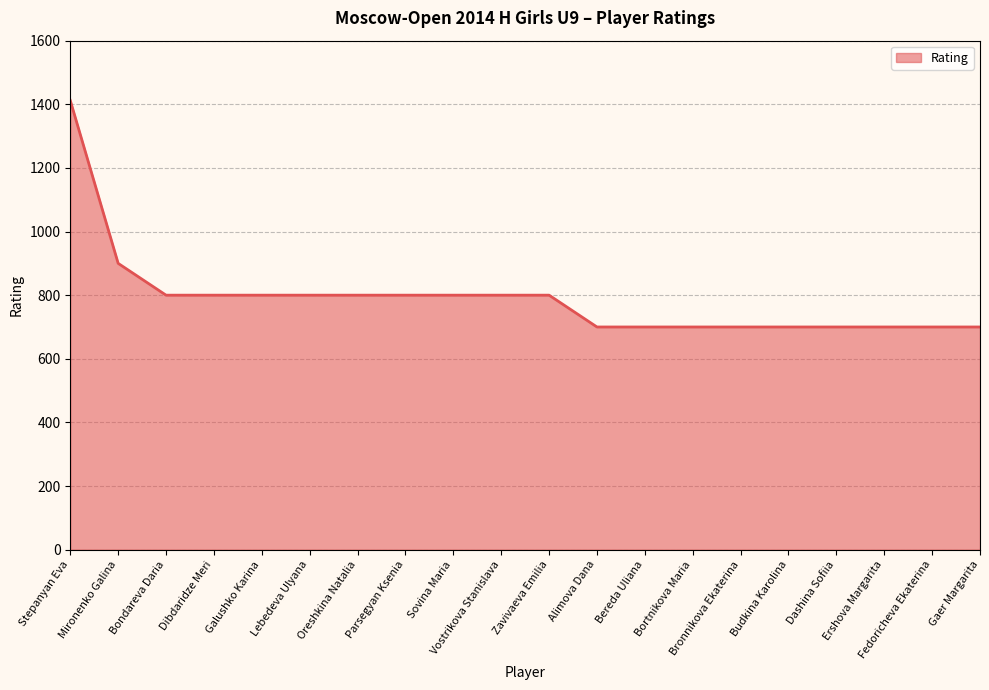

Reading left to right, what are all the values shown in this chart?

Stepanyan Eva=1412	Mironenko Galina=900	Bondareva Daria=800	Dibdaridze Meri=800	Galushko Karina=800	Lebedeva Ulyana=800	Oreshkina Natalia=800	Parsegyan Ksenia=800	Sovina Maria=800	Vostrikova Stanislava=800	Zavivaeva Emilia=800	Alimova Dana=700	Bereda Uliana=700	Bortnikova Maria=700	Bronnikova Ekaterina=700	Budkina Karolina=700	Dashina Sofiia=700	Ershova Margarita=700	Fedoricheva Ekaterina=700	Gaer Margarita=700